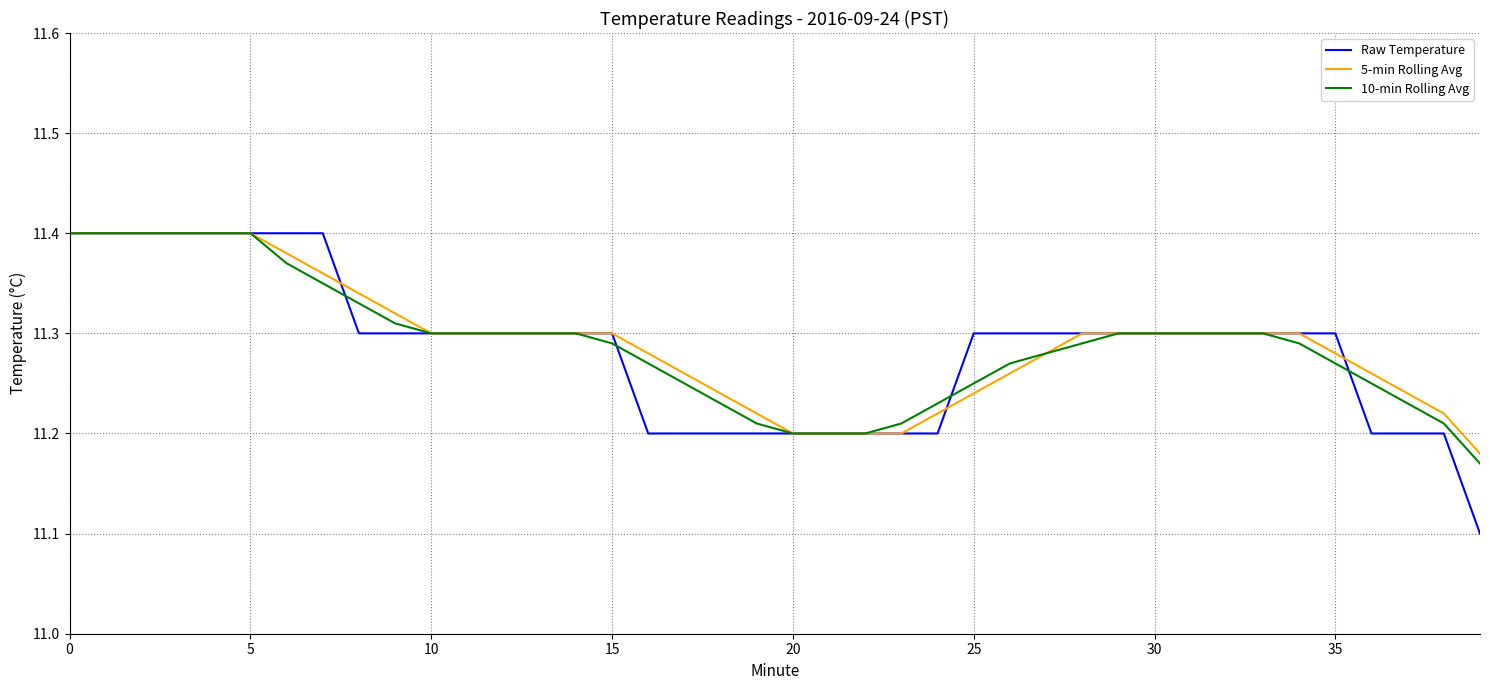

After their last crossing, which series has the higher values: Raw Temperature or 10-min Rolling Avg?

10-min Rolling Avg